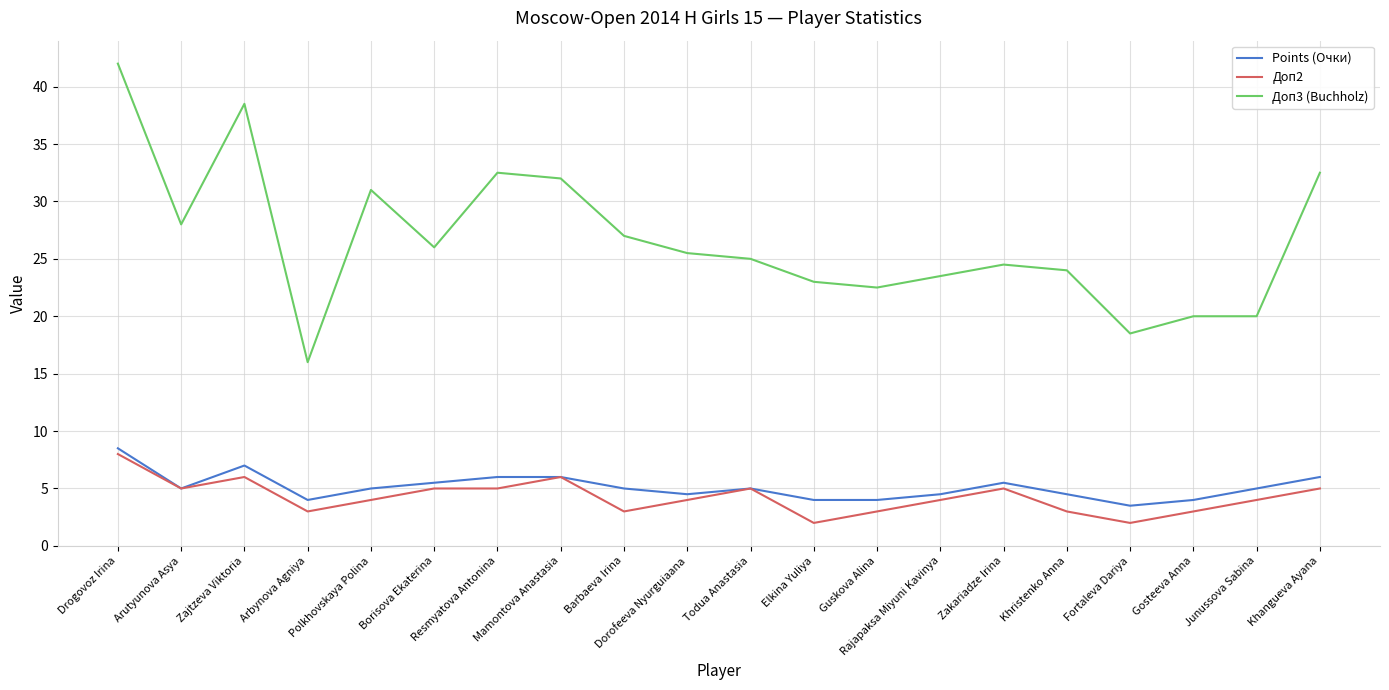

Is this an area chart (filled region under the line)?

No